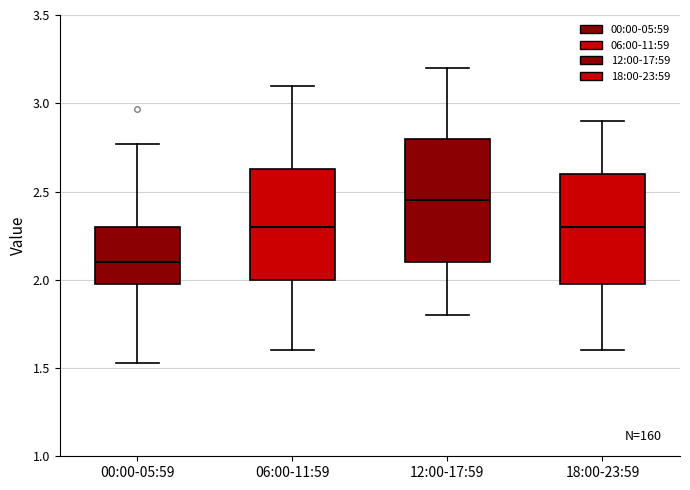

Where does the lower whisker of the box for 18:00-23:59 end on the y-axis? The values are not printed on the chart, so give them approximately, as read against the axis.

1.60